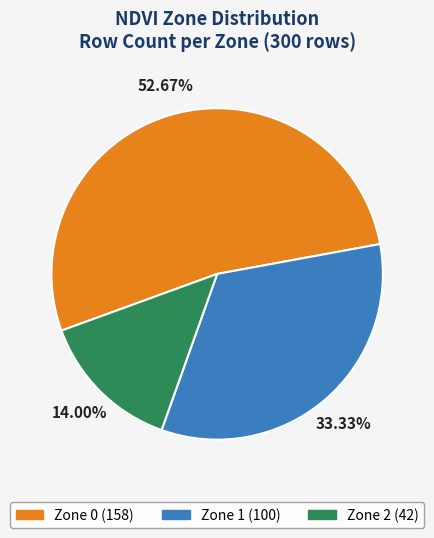

Which category has the smallest portion of the pie?

Zone 2